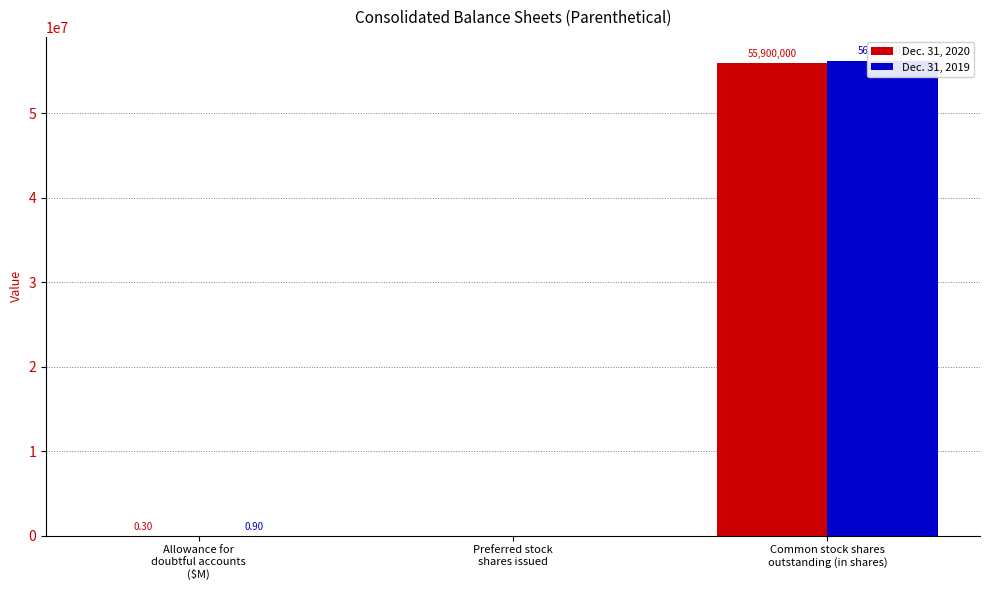

At how many categories does at least one series exceed 2868003?

1